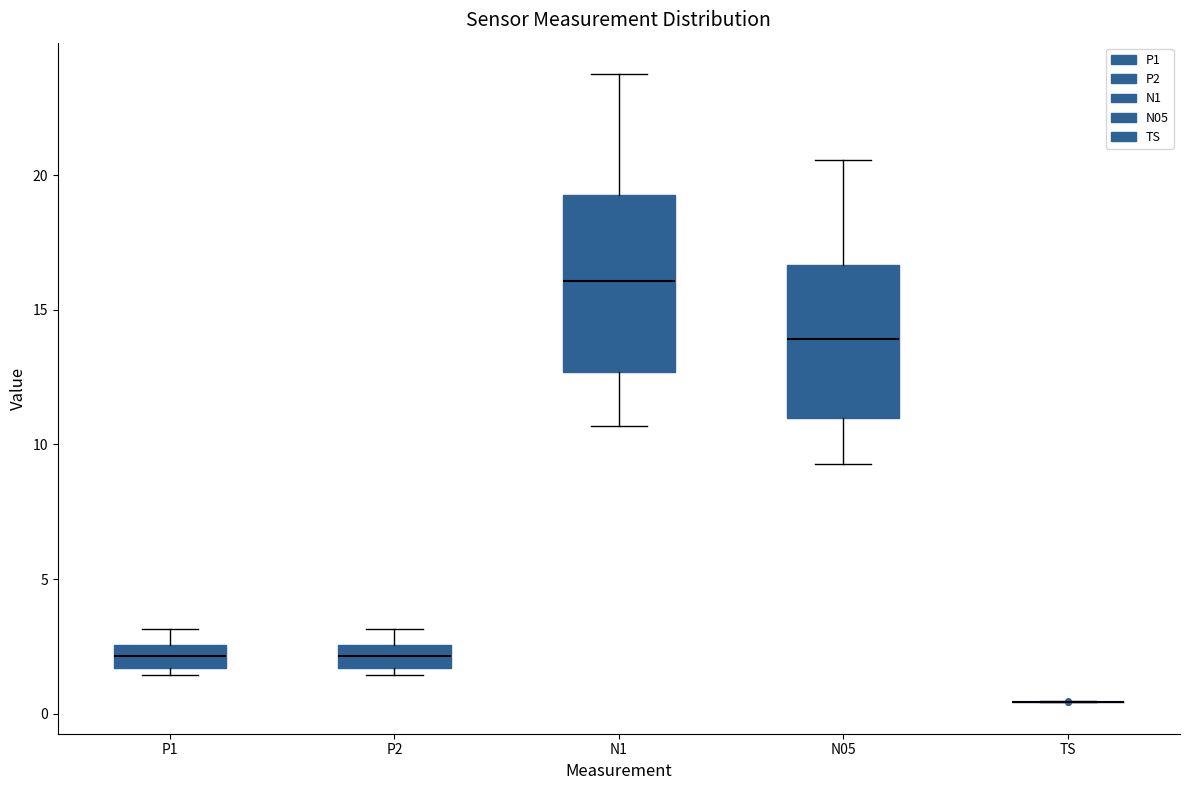

Which box is the tallest, from its lower edge to its upper edge?

N1